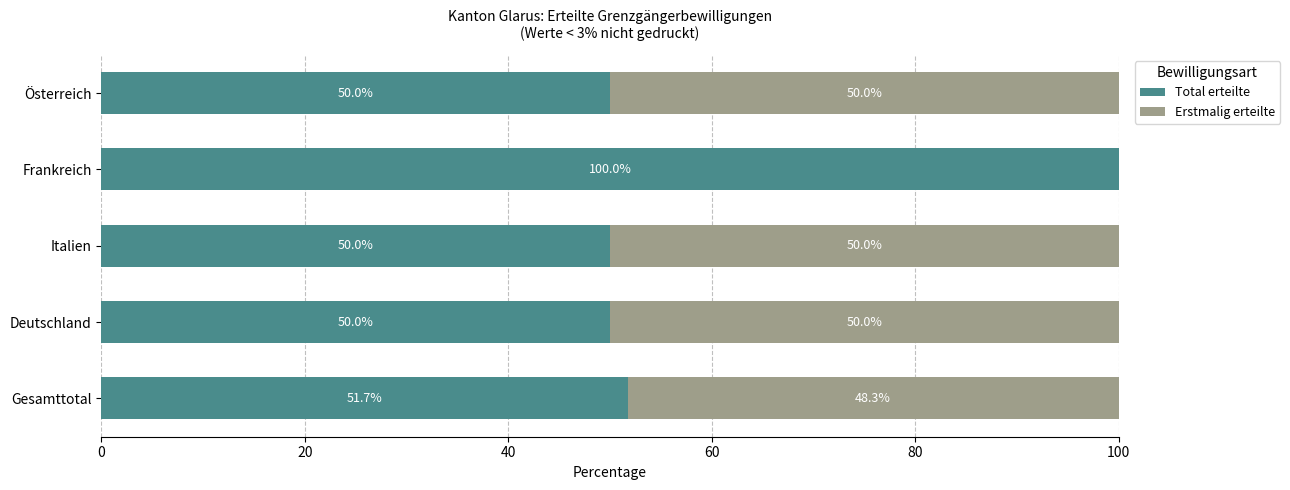

At which label does Total erteilte reach its peak?

Frankreich